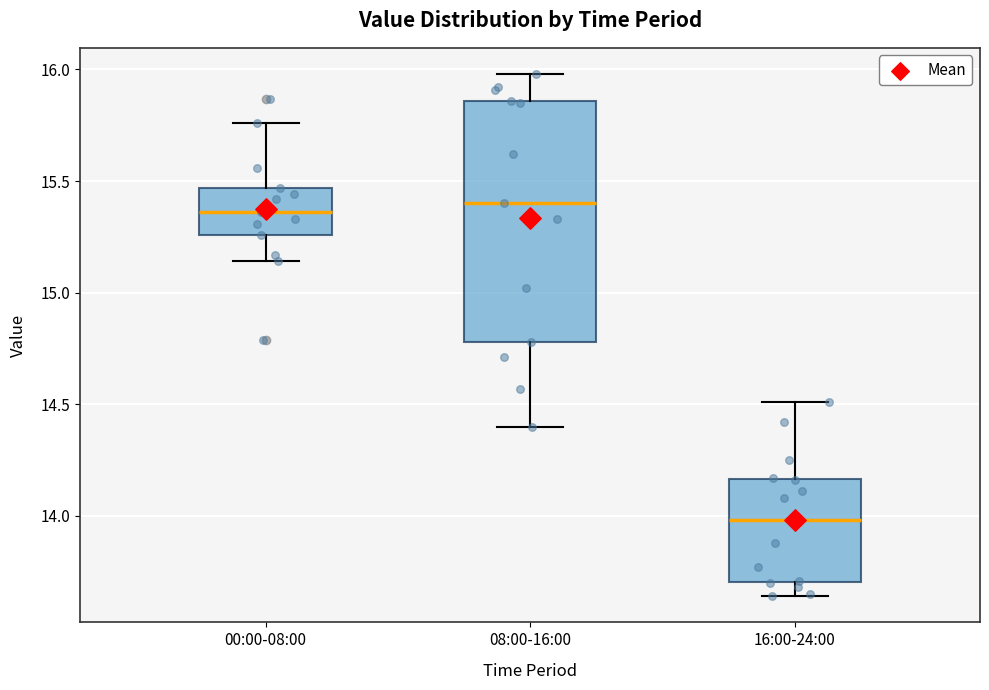

Comparing the boxes themselves (not the whiskers), which one is the tallest?

08:00-16:00